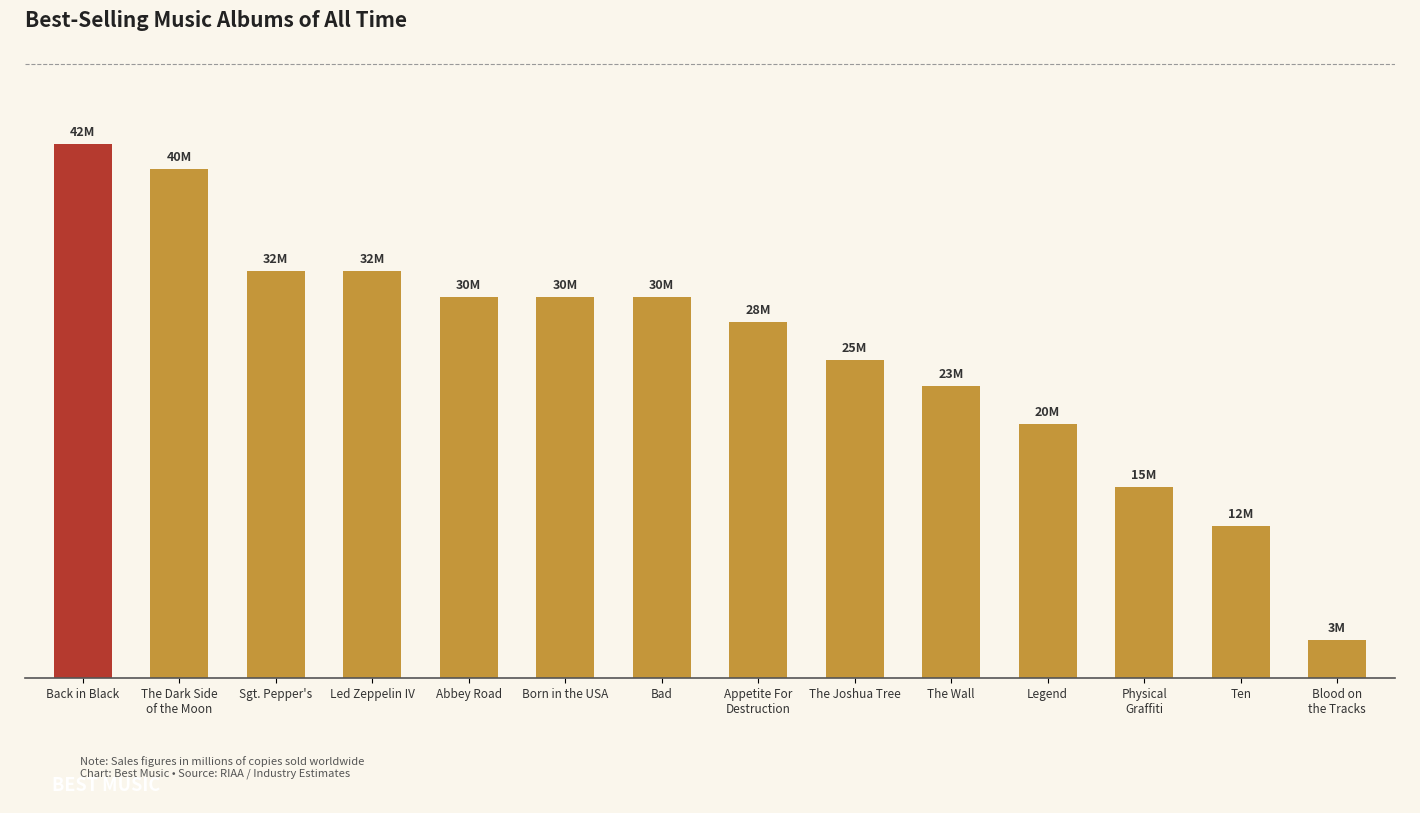

List the labels in order of value, smallest first.

Blood on
the Tracks, Ten, Physical
Graffiti, Legend, The Wall, The Joshua Tree, Appetite For
Destruction, Abbey Road, Born in the USA, Bad, Sgt. Pepper's, Led Zeppelin IV, The Dark Side
of the Moon, Back in Black